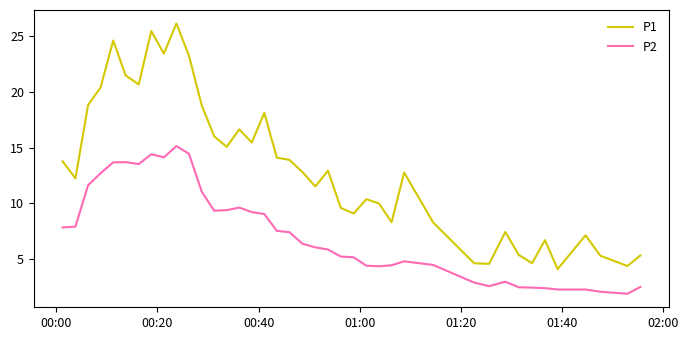

True or false: P1 and P2 intersect in this chart.

False